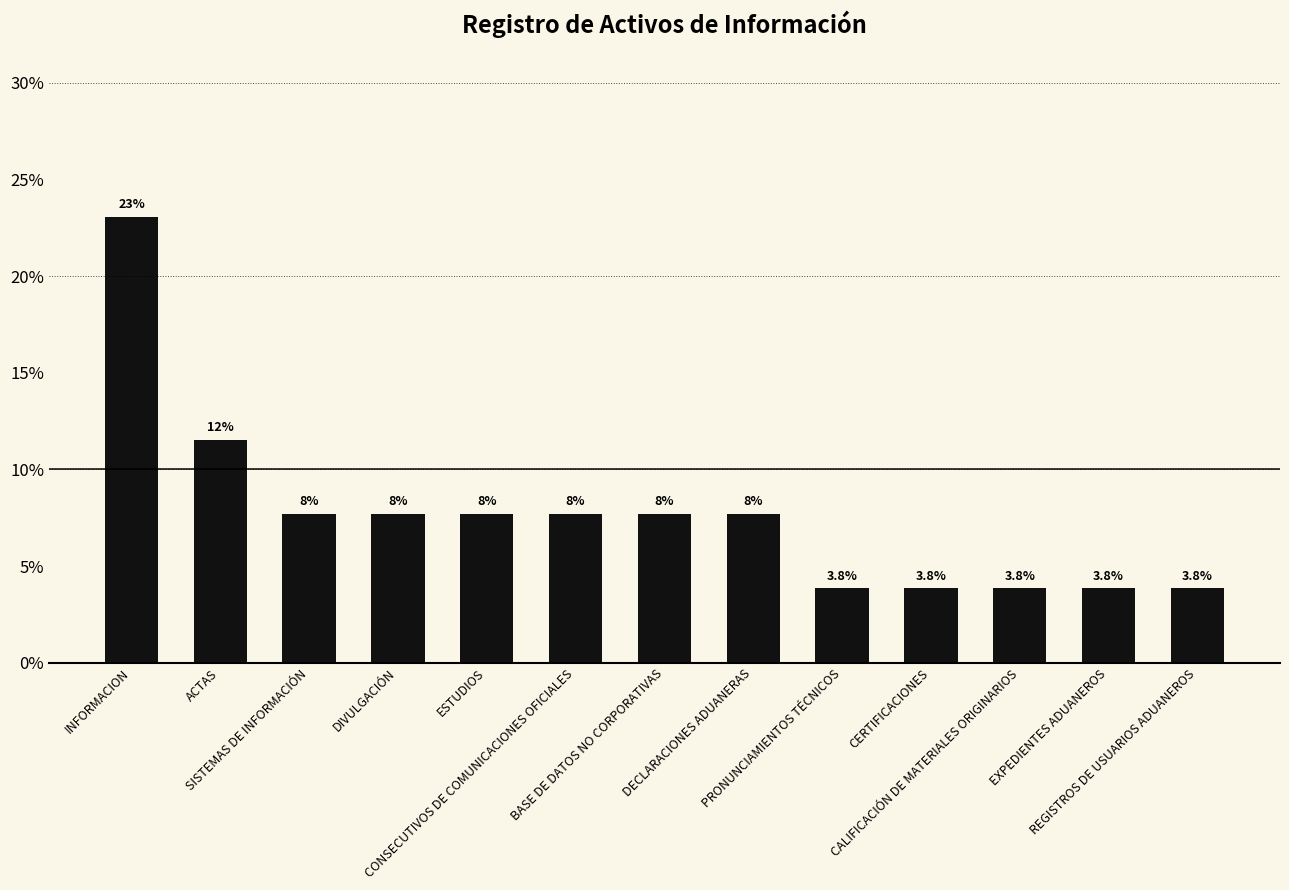

What is the average value?

7.7